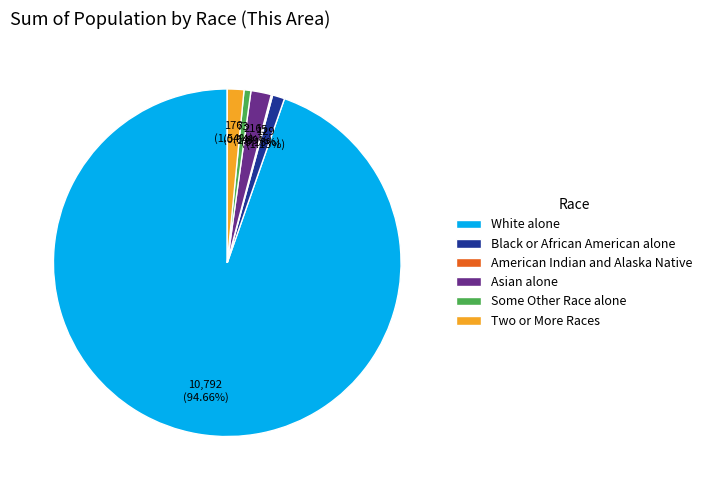

Which has a higher value, Black or African American alone or Asian alone?

Asian alone